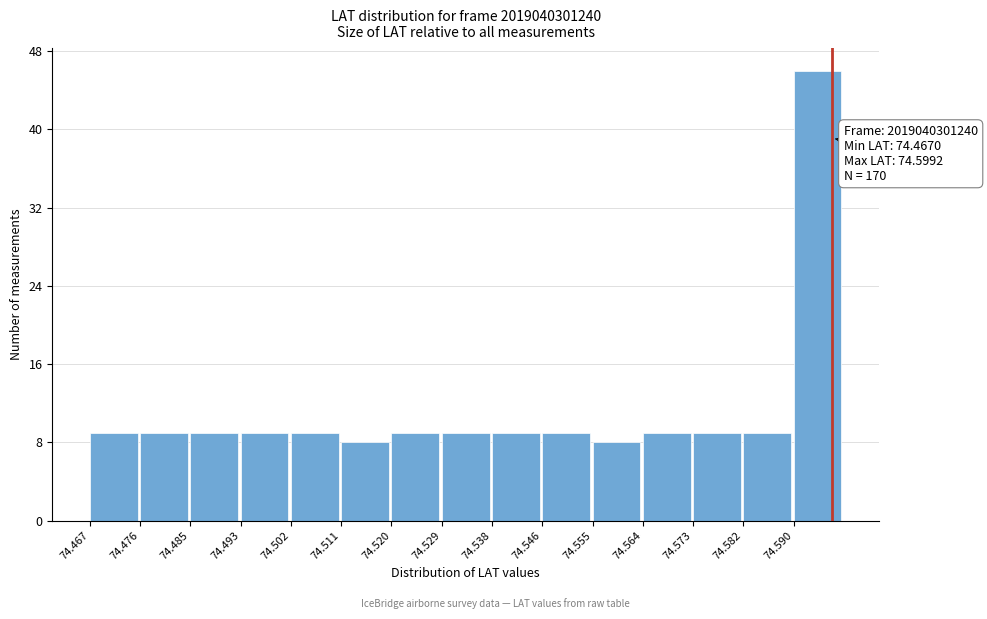

Which range on the x-axis has the tallest bar?

74.590 to 74.599